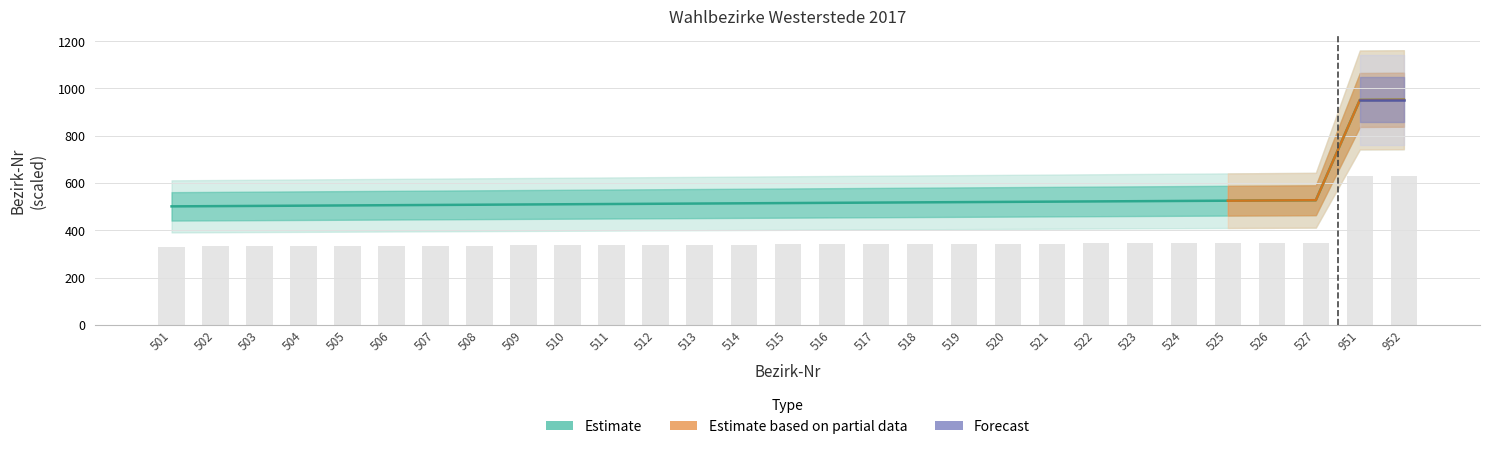

Reading right to left, transcribe all the data shown in this chart.

628.3	627.7	347.8	347.2	346.5	345.8	345.2	344.5	343.9	343.2	342.5	341.9	341.2	340.6	339.9	339.2	338.6	337.9	337.3	336.6	335.9	335.3	334.6	334.0	333.3	332.6	332.0	331.3	330.7